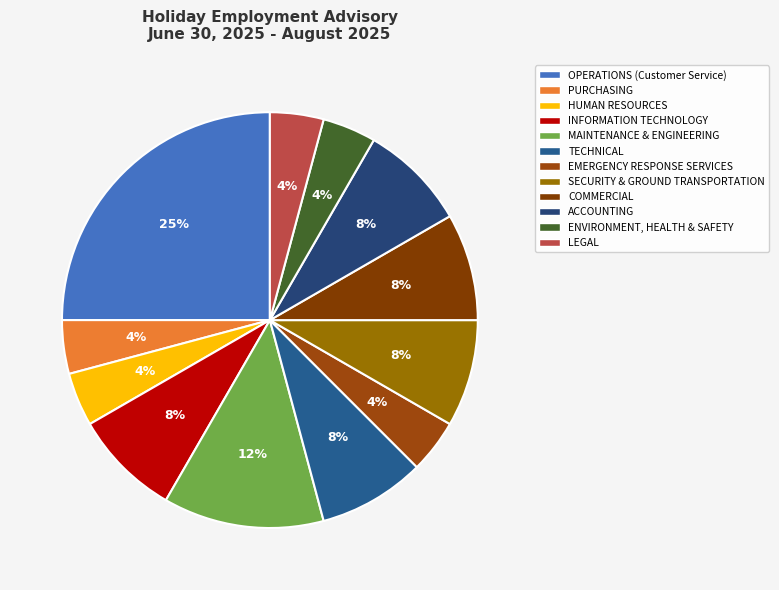

What is the change in value from PURCHASING to SECURITY & GROUND TRANSPORTATION?

+1